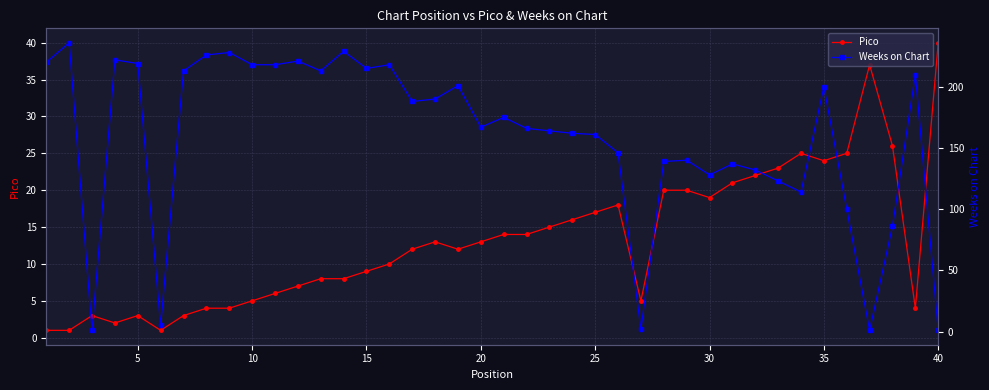

True or false: Weeks on Chart has more than 1 points higher than both neighbors.

True